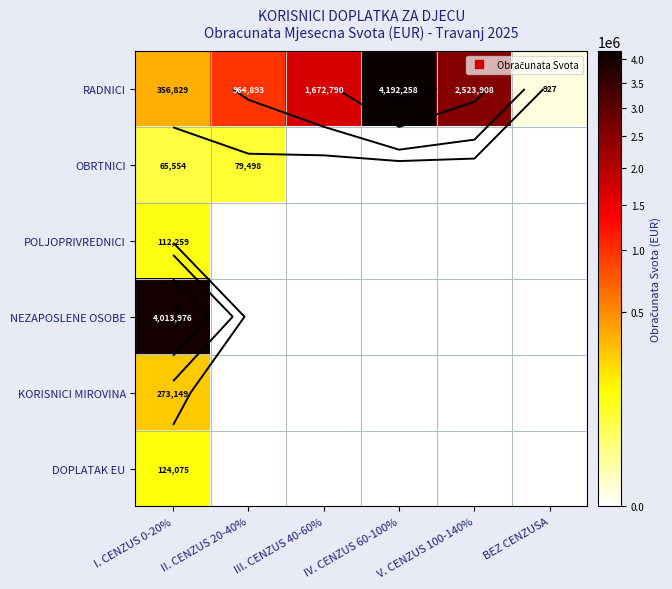

The NEZAPOSLENE OSOBE series shows -1734167.6 at BEZ CENZUSA. True or false?

False